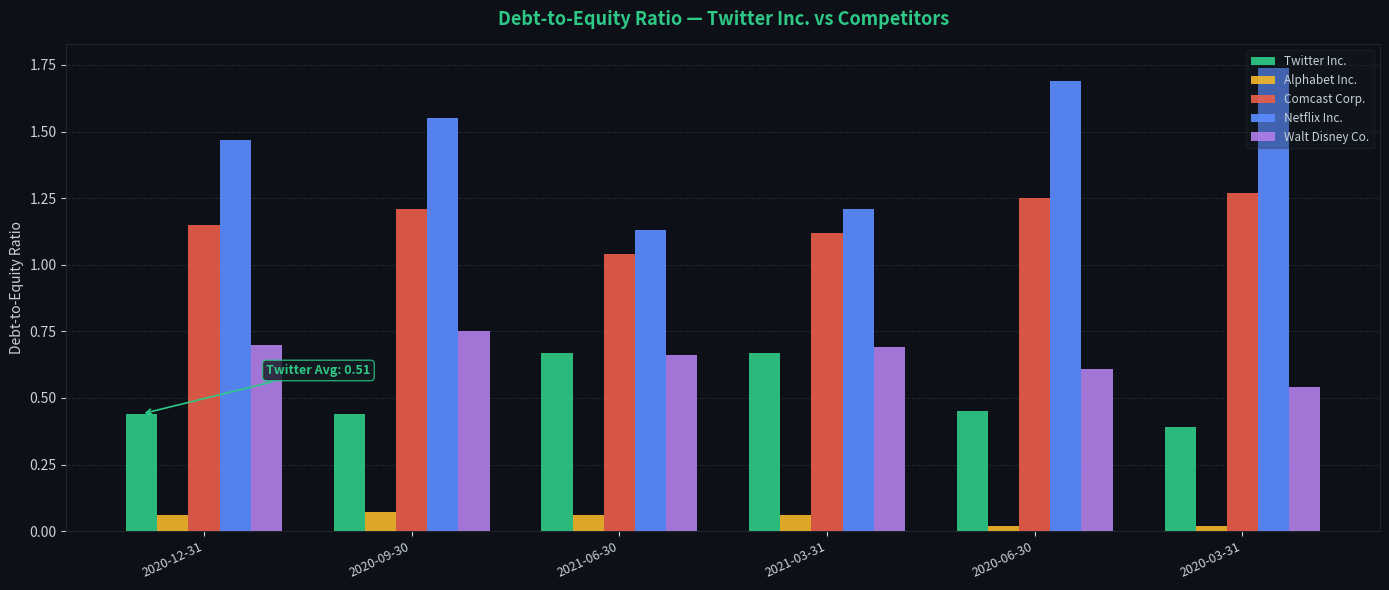

Which series changed the most between 2021-06-30 and 2020-06-30?

Netflix Inc.